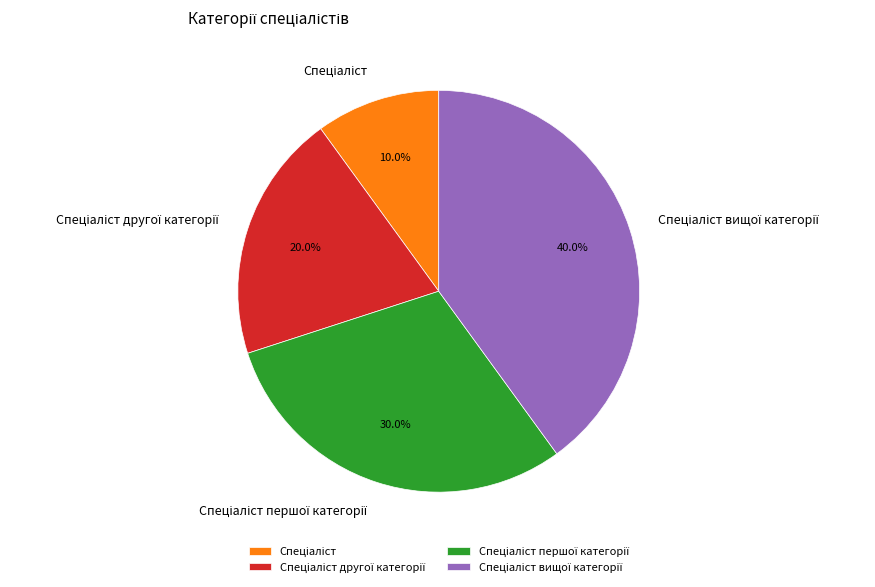

Is there any slice that represents more than half of the pie?

No